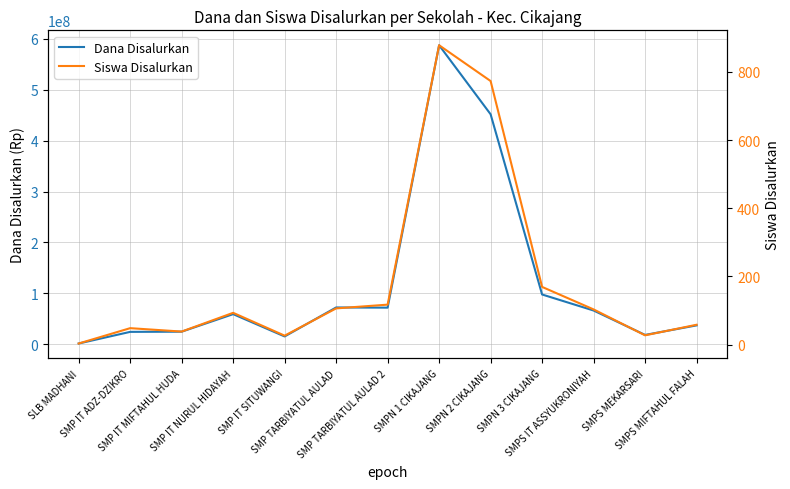

Does the chart display data point markers on the line(s)?

No